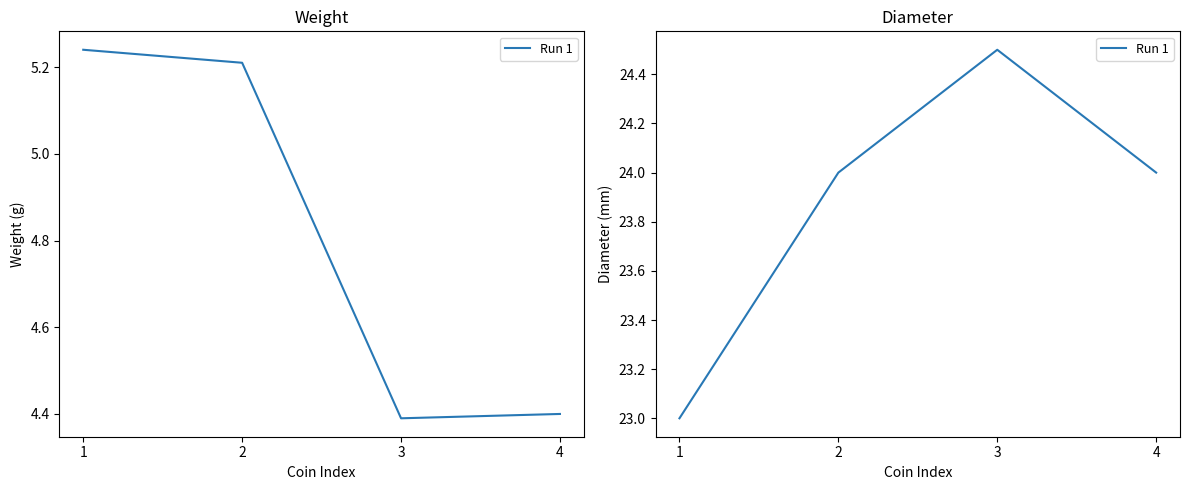

Approximately how many times larger is the value at 4 compared to 2?

1.0